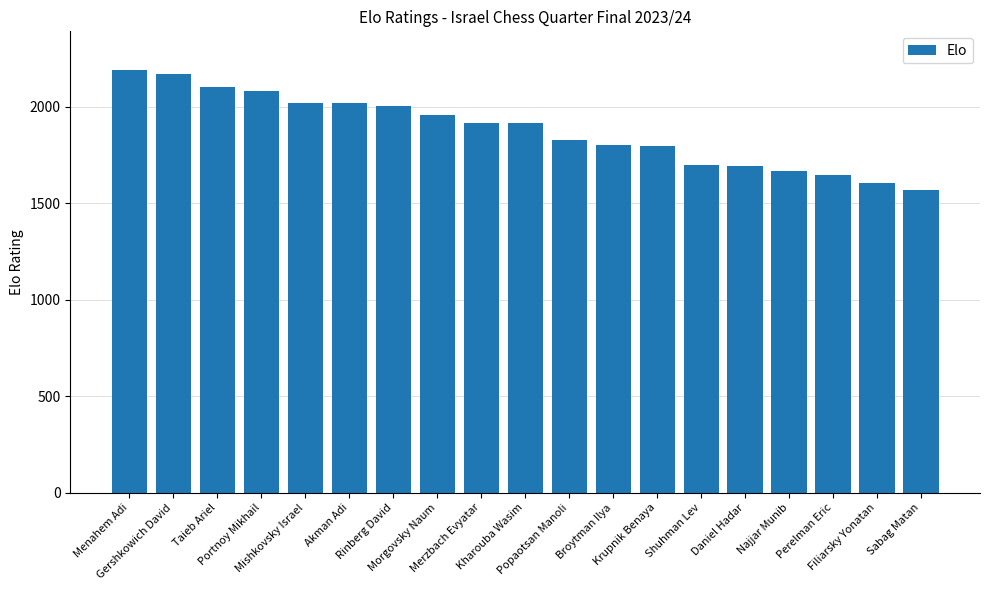

What is the ratio of the value at Menahem Adi to the value at Najjar Munib?

1.3